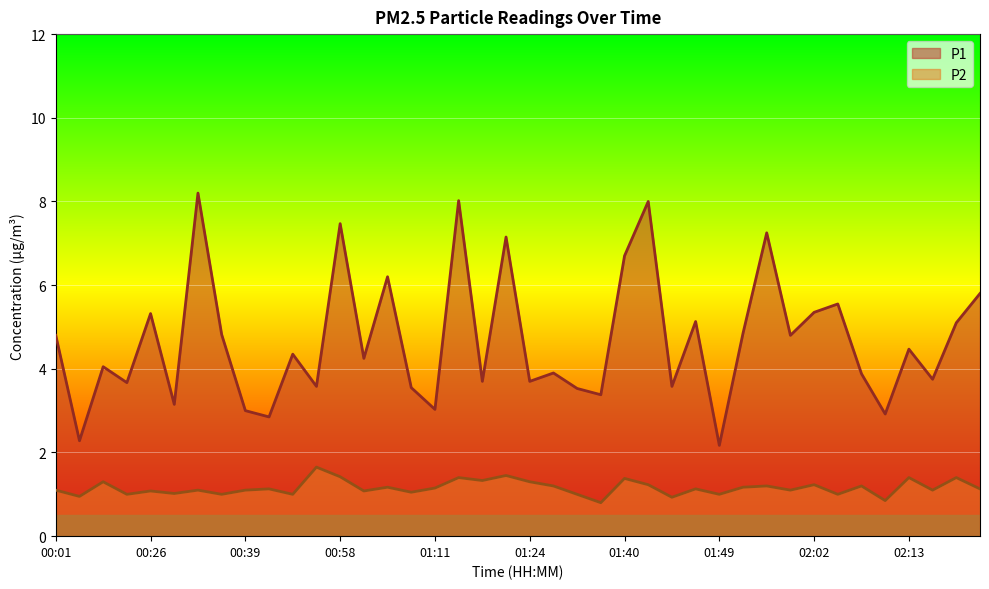

At which label does P1 reach its peak?

00:31